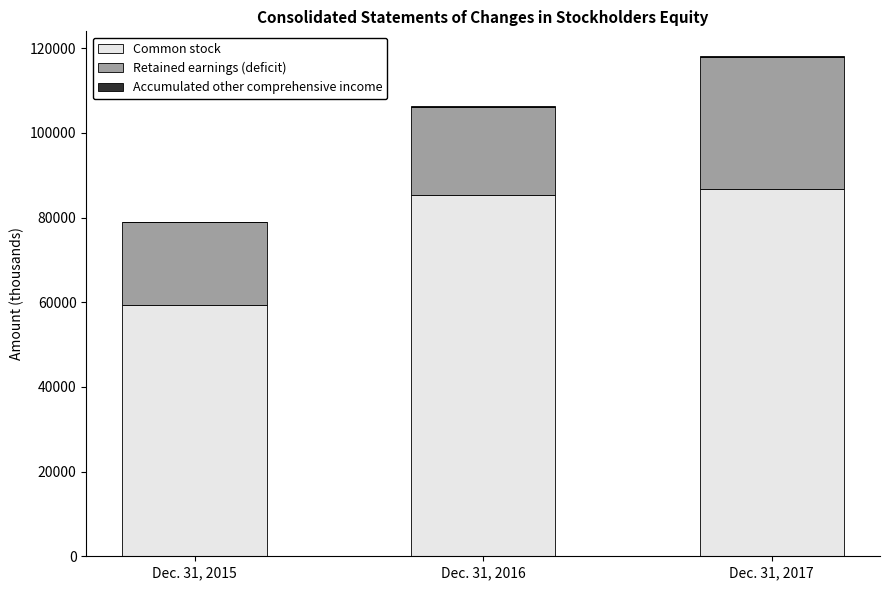

At which category is the sum across all series the highest?

Dec. 31, 2017